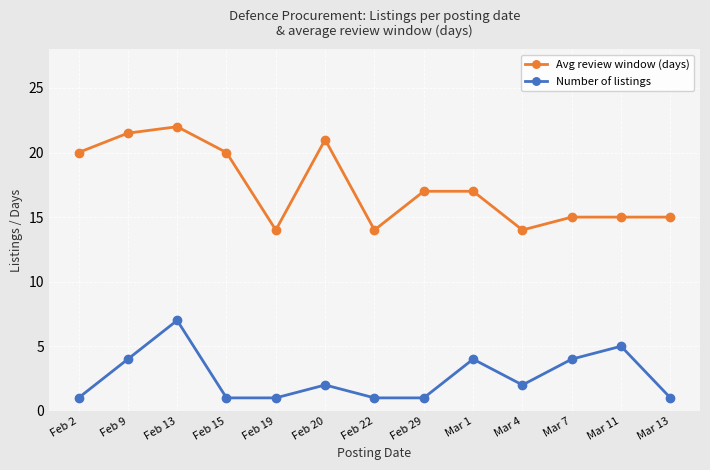

At Feb 9, list the series in order from largest to smallest.

Avg review window (days), Number of listings